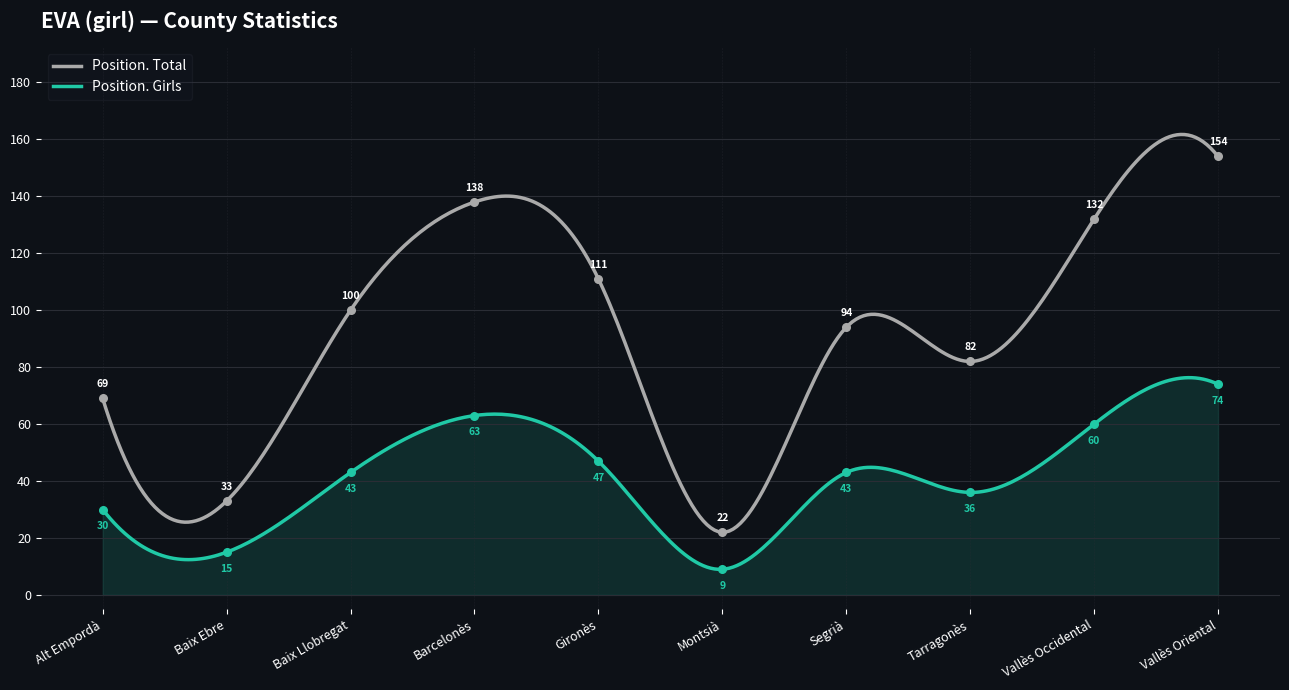

At which category is the sum across all series the highest?

Vallès Oriental